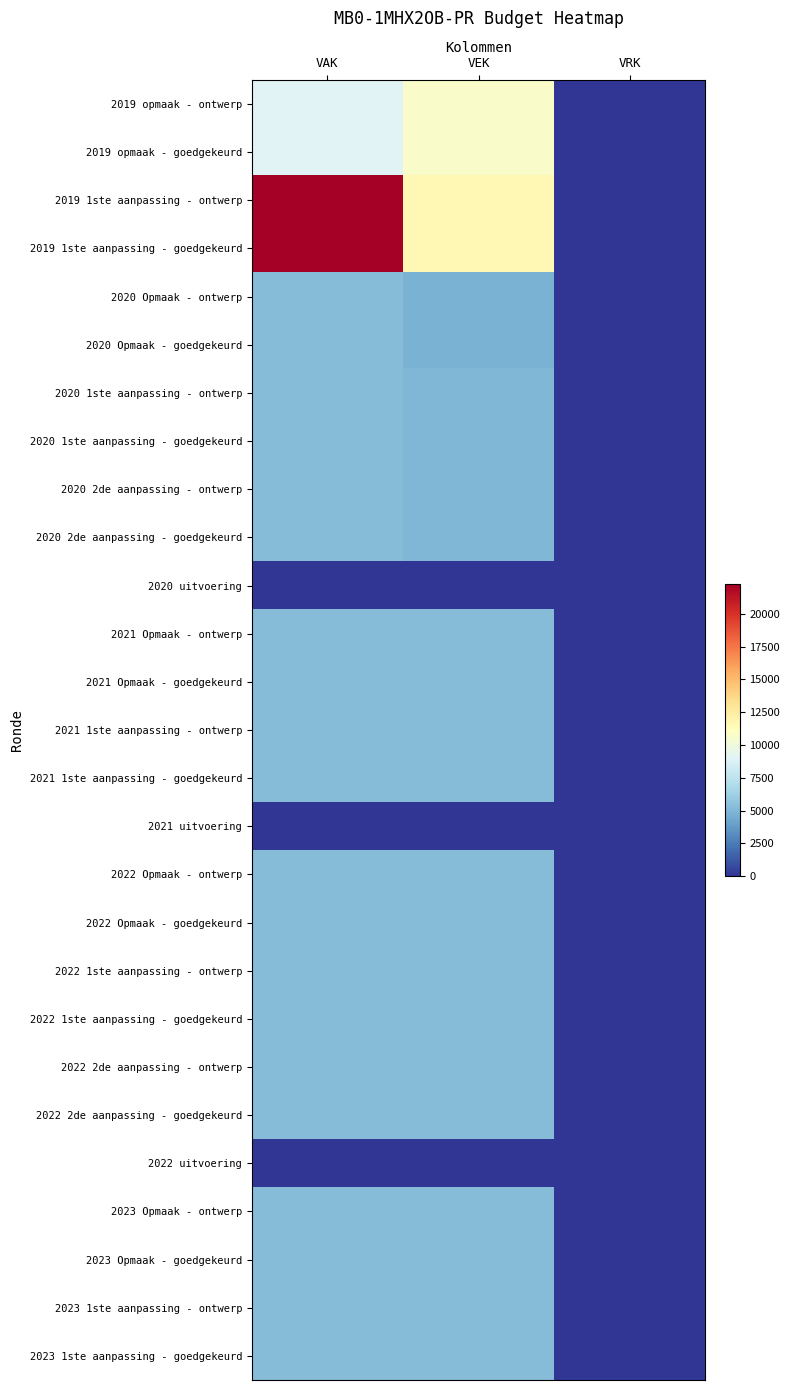

Reading left to right, list all the values displayed in this chart.

2019 opmaak - ontwerp: VAK=9000	VEK=10800	VRK=0
2019 opmaak - goedgekeurd: VAK=9000	VEK=10800	VRK=0
2019 1ste aanpassing - ontwerp: VAK=22302	VEK=11601	VRK=0
2019 1ste aanpassing - goedgekeurd: VAK=22302	VEK=11601	VRK=0
2020 Opmaak - ontwerp: VAK=5307	VEK=4772	VRK=0
2020 Opmaak - goedgekeurd: VAK=5307	VEK=4772	VRK=0
2020 1ste aanpassing - ontwerp: VAK=5307	VEK=5000	VRK=0
2020 1ste aanpassing - goedgekeurd: VAK=5307	VEK=5000	VRK=0
2020 2de aanpassing - ontwerp: VAK=5307	VEK=5000	VRK=0
2020 2de aanpassing - goedgekeurd: VAK=5307	VEK=5000	VRK=0
2020 uitvoering: VAK=0	VEK=0	VRK=0
2021 Opmaak - ontwerp: VAK=5307	VEK=5307	VRK=0
2021 Opmaak - goedgekeurd: VAK=5307	VEK=5307	VRK=0
2021 1ste aanpassing - ontwerp: VAK=5307	VEK=5307	VRK=0
2021 1ste aanpassing - goedgekeurd: VAK=5307	VEK=5307	VRK=0
2021 uitvoering: VAK=0	VEK=0	VRK=0
2022 Opmaak - ontwerp: VAK=5307	VEK=5307	VRK=0
2022 Opmaak - goedgekeurd: VAK=5307	VEK=5307	VRK=0
2022 1ste aanpassing - ontwerp: VAK=5307	VEK=5307	VRK=0
2022 1ste aanpassing - goedgekeurd: VAK=5307	VEK=5307	VRK=0
2022 2de aanpassing - ontwerp: VAK=5307	VEK=5307	VRK=0
2022 2de aanpassing - goedgekeurd: VAK=5307	VEK=5307	VRK=0
2022 uitvoering: VAK=0	VEK=0	VRK=0
2023 Opmaak - ontwerp: VAK=5307	VEK=5307	VRK=0
2023 Opmaak - goedgekeurd: VAK=5307	VEK=5307	VRK=0
2023 1ste aanpassing - ontwerp: VAK=5307	VEK=5307	VRK=0
2023 1ste aanpassing - goedgekeurd: VAK=5307	VEK=5307	VRK=0